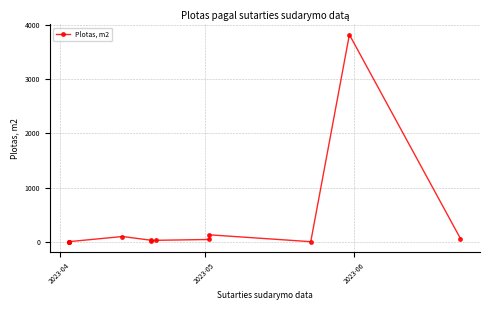

Is it true that the value at 8 is 23.6?

False